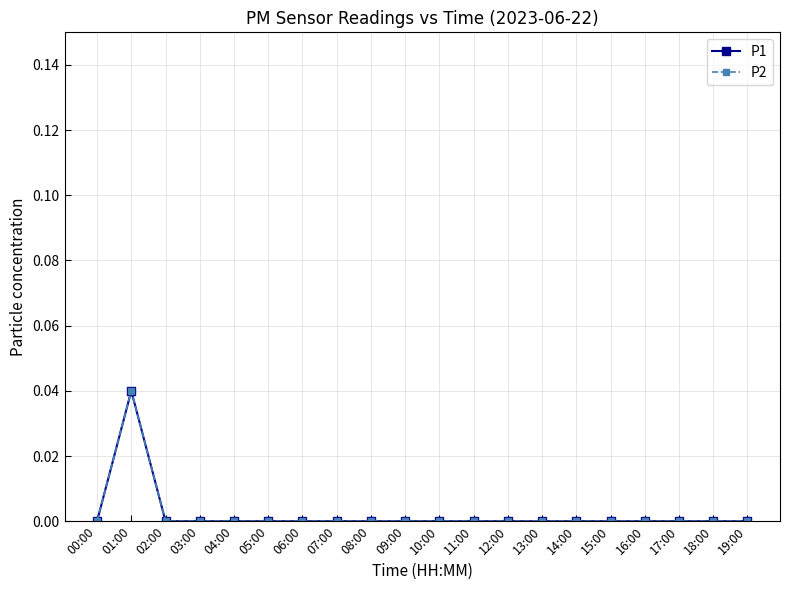

Count the P2 values in the range 0 to 1.

20